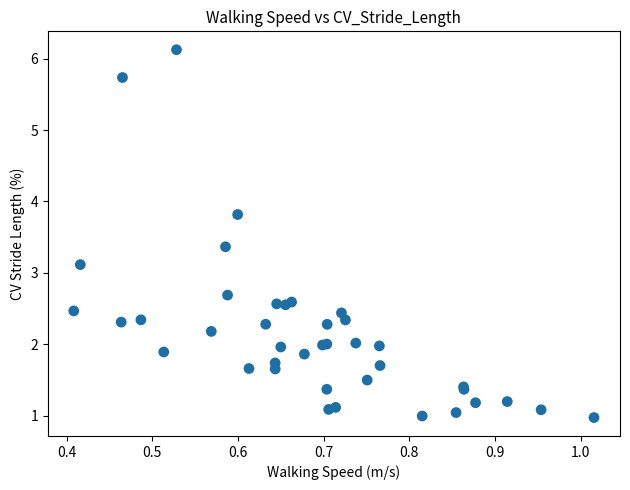

What Y value in the scatter plot is closest to 3?

3.1